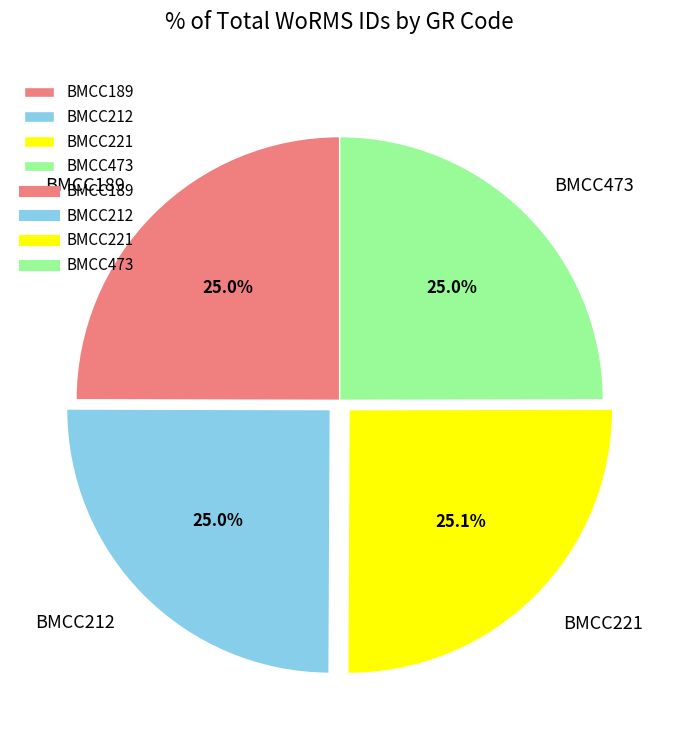

What percentage is NOT represented by BMCC189?

75.0%